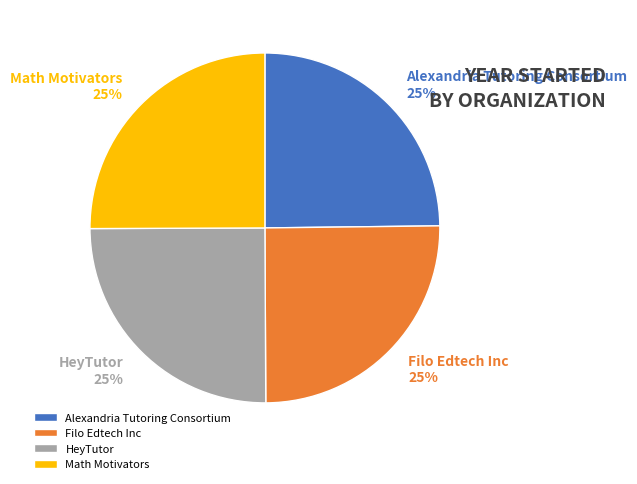

True or false: Alexandria Tutoring Consortium accounts for 25% of the total.

True